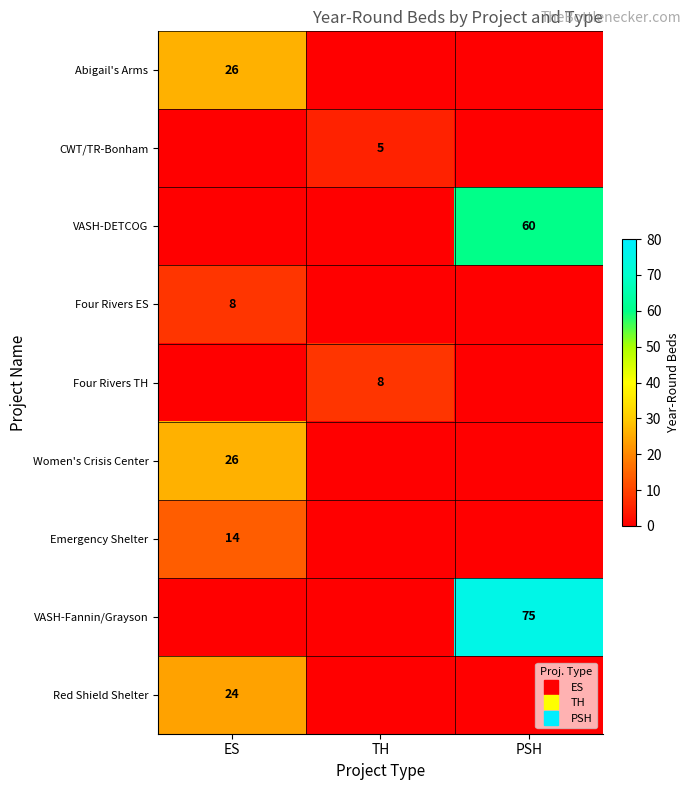

How many positive values does the Four Rivers TH series have?

1